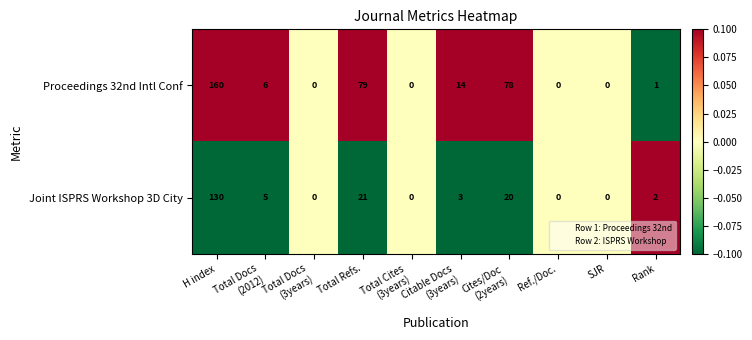

What is the difference between the maximum and minimum values in the Proceedings 32nd Intl Conf series?

160